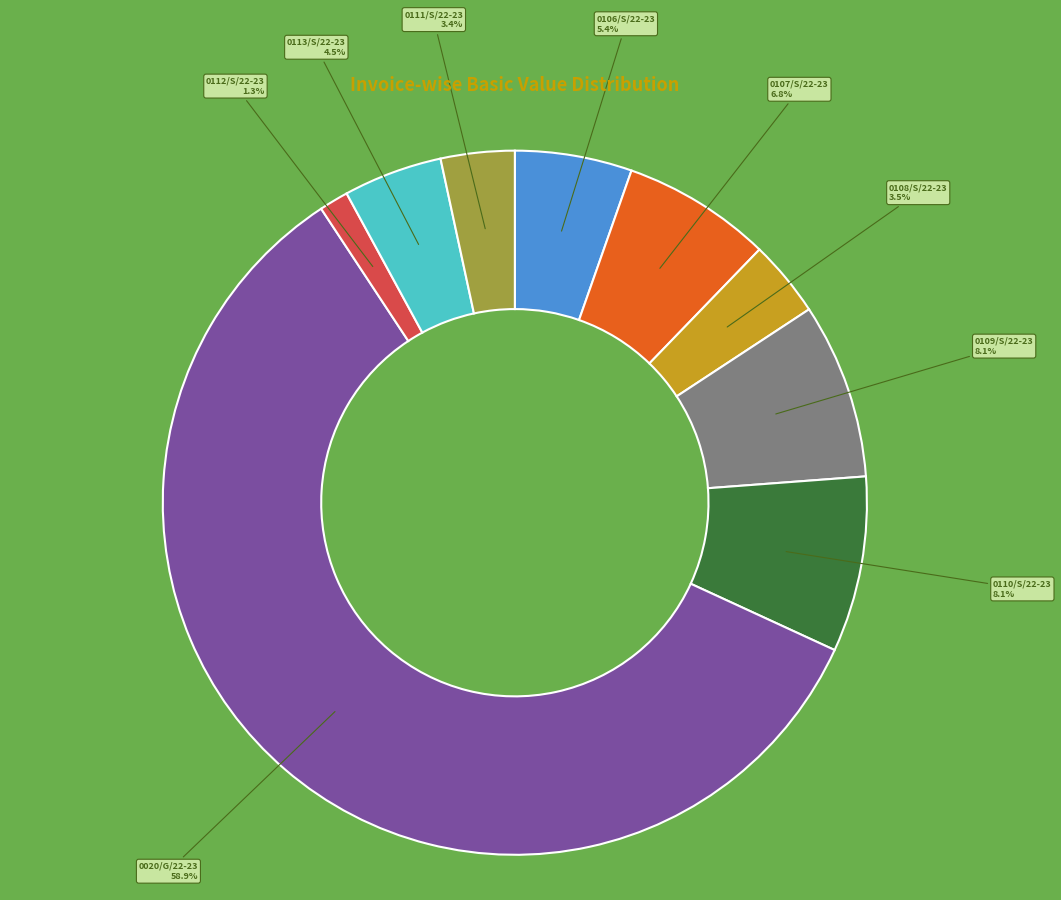

Does any single category account for the majority?

Yes